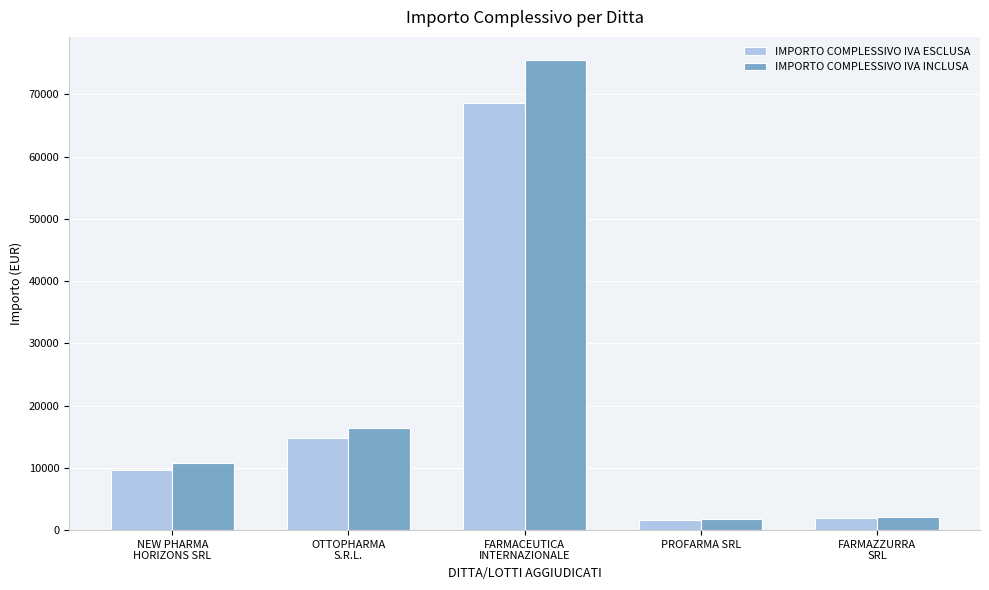

Read the IMPORTO COMPLESSIVO IVA INCLUSA value at FARMAZZURRA
SRL.

2116.4